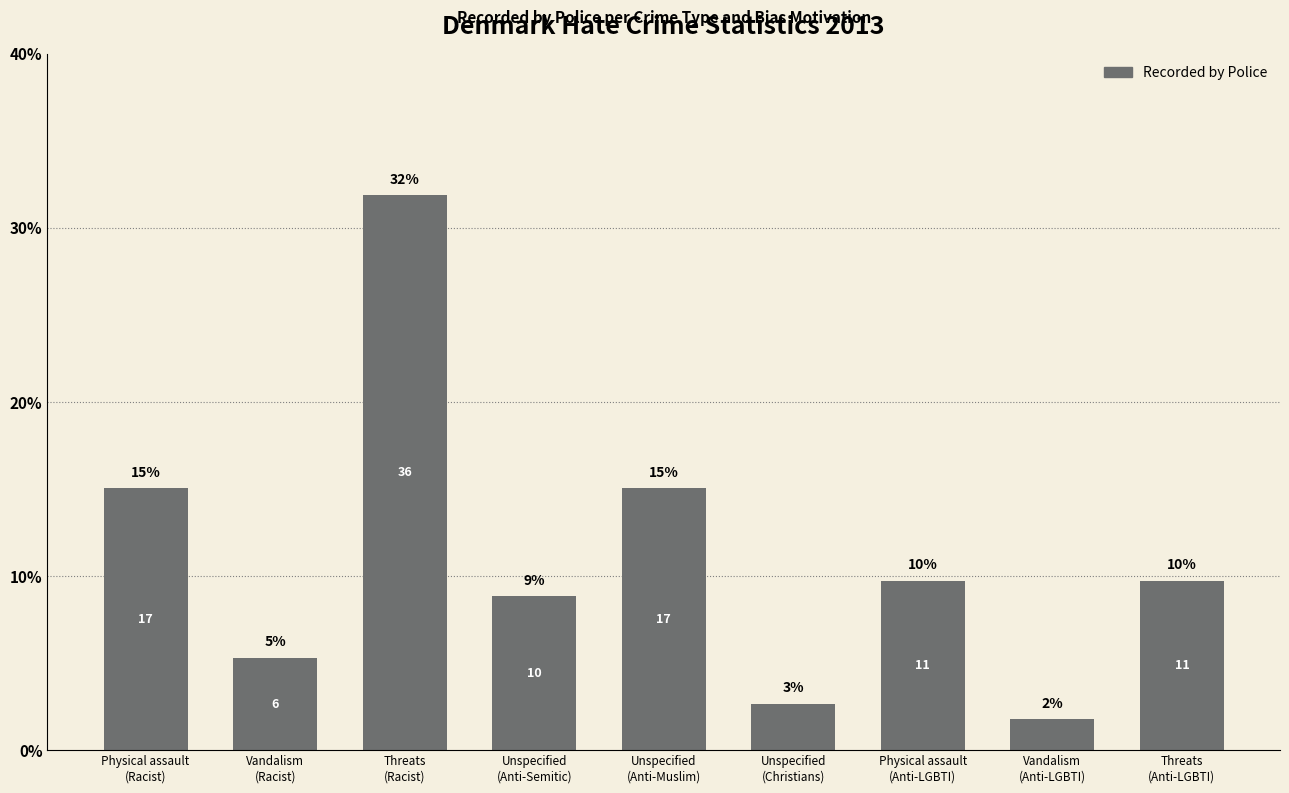

How many bars are there in total?

9